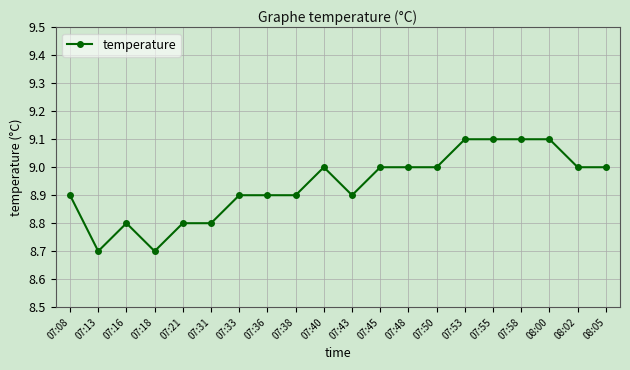

Does the chart display data point markers on the line(s)?

Yes